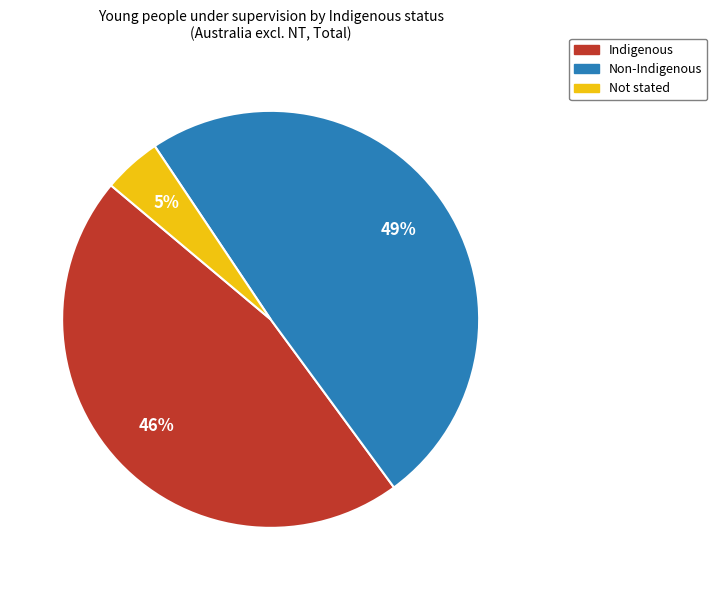

The Indigenous slice represents 46% of the pie. True or false?

True